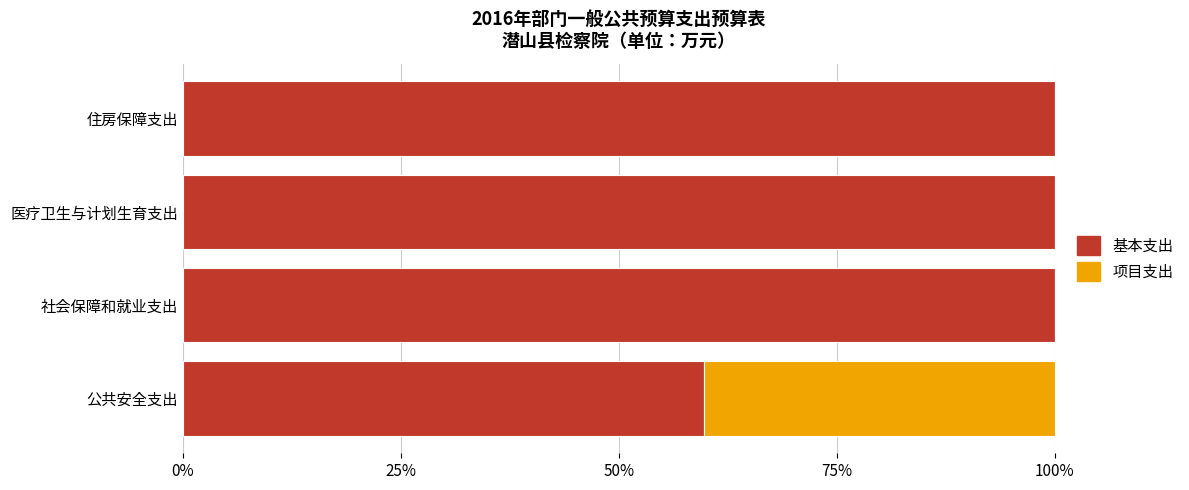

What is the total value across all series at 住房保障支出?

100.0